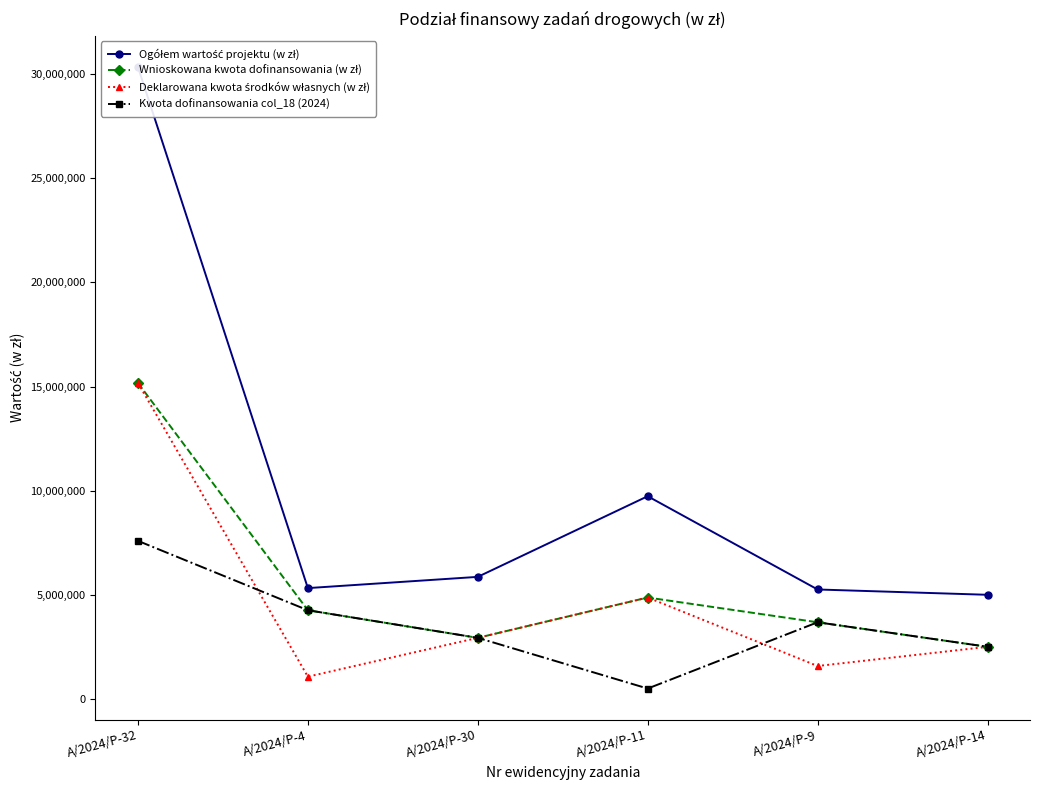

At which label is Wnioskowana kwota dofinansowania (w zł) closest to 8835579?

A/2024/P-11